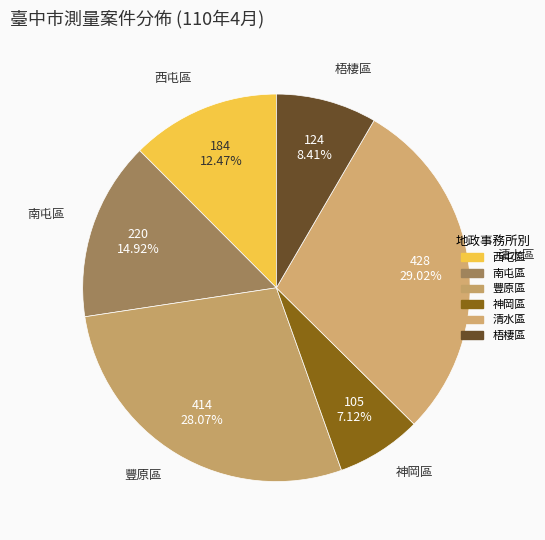

The 南屯區 slice represents 26% of the pie. True or false?

False